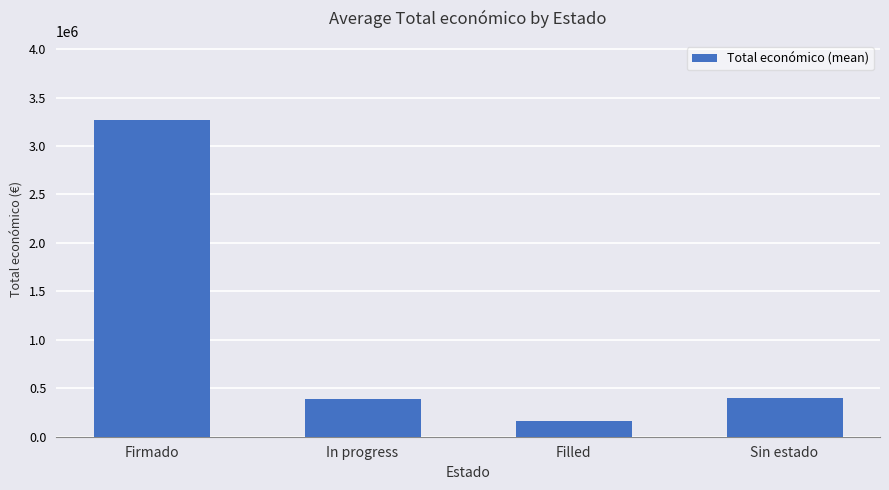

True or false: the data shows 175619 at In progress.

False